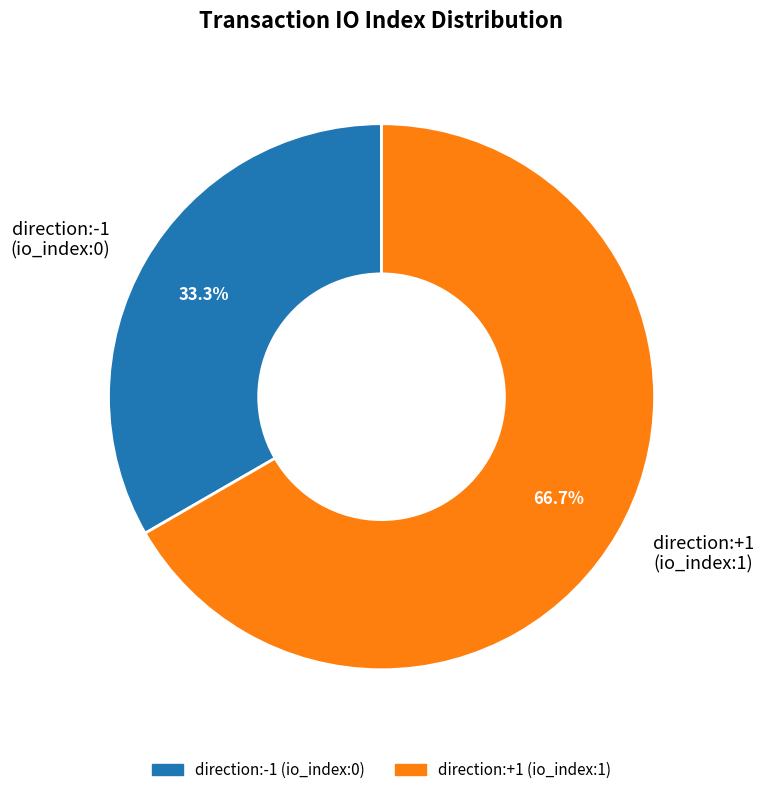

Count the number of slices in the pie.

2